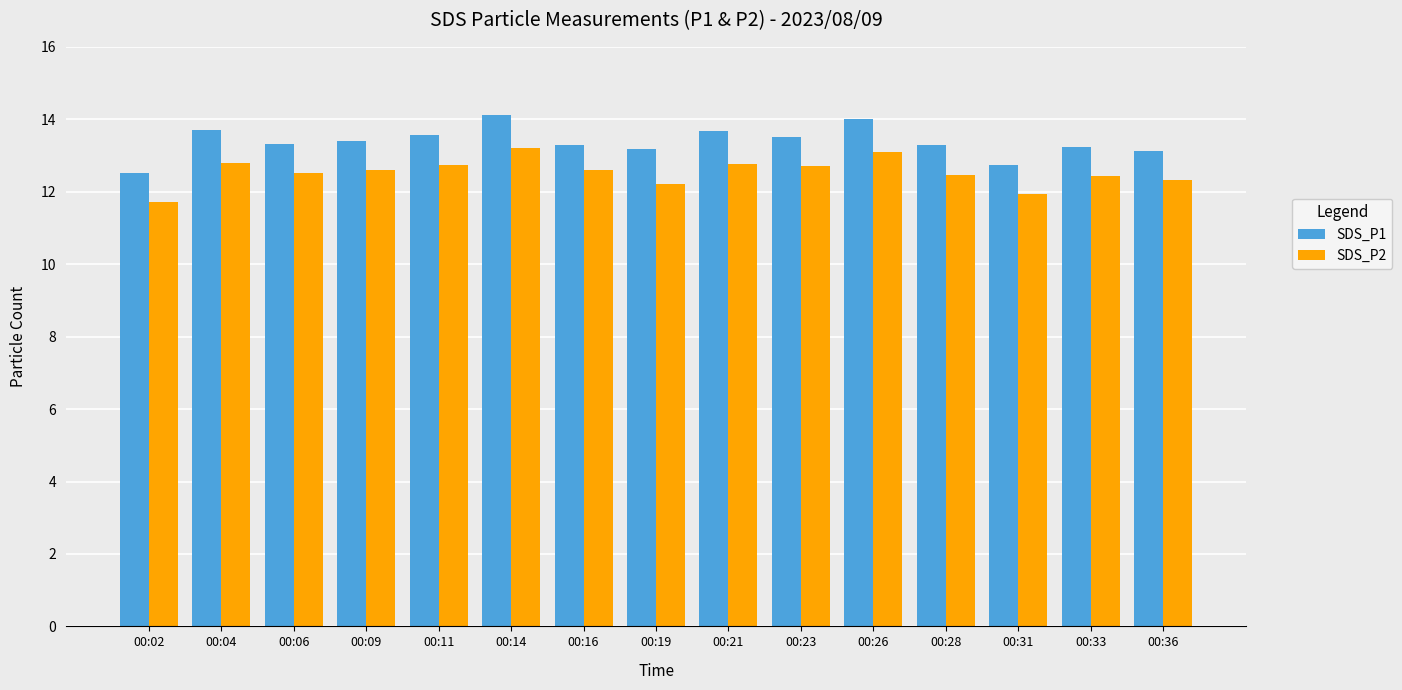

How many distinct data groups are displayed?

2